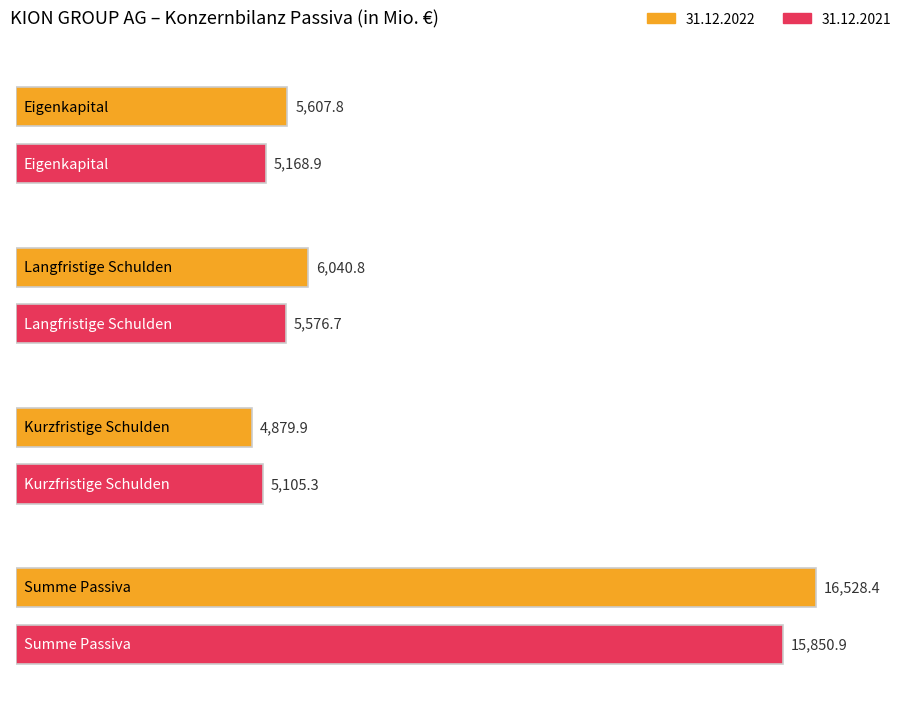

Rank the series at Kurzfristige Schulden from lowest to highest value.

31.12.2022, 31.12.2021